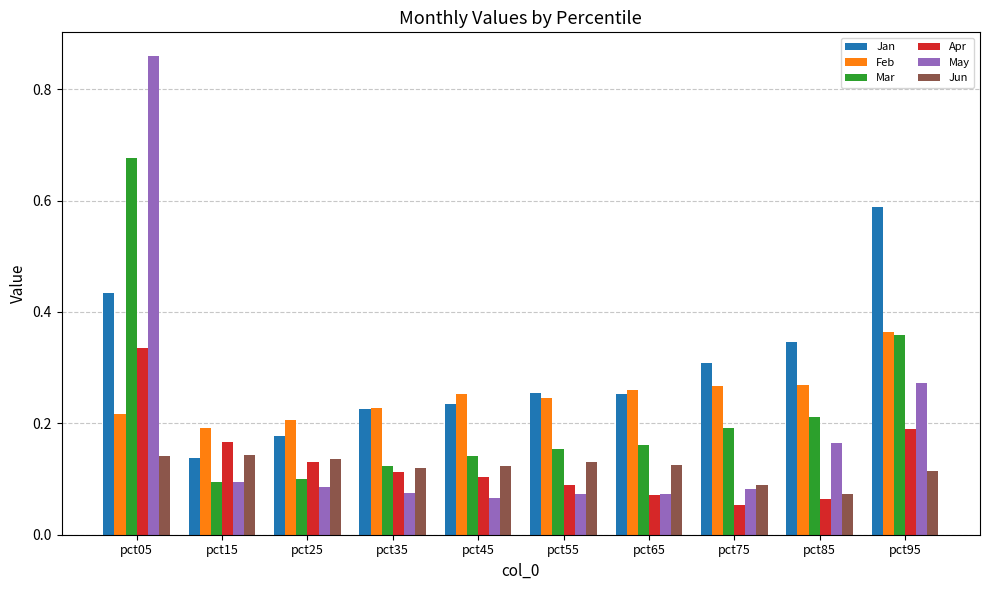

At which category is the sum across all series the highest?

pct05